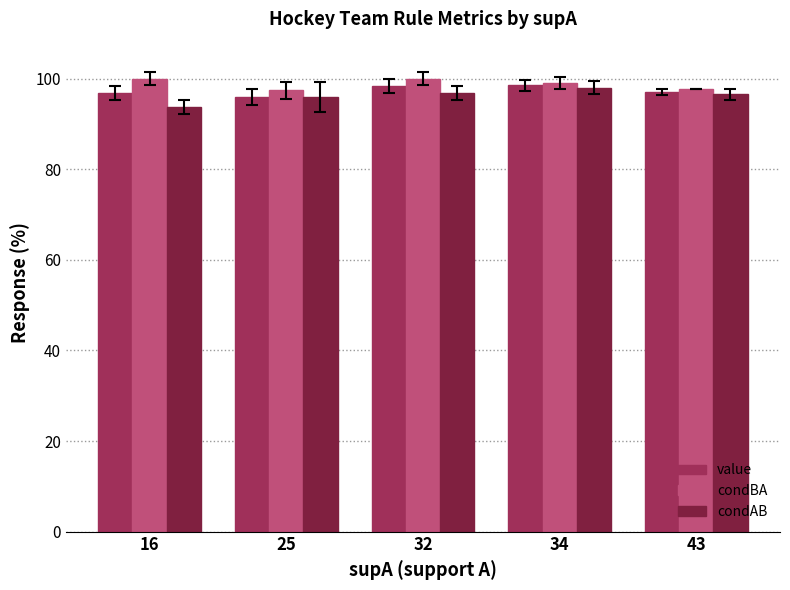

Read the condBA value at 16.

100.0